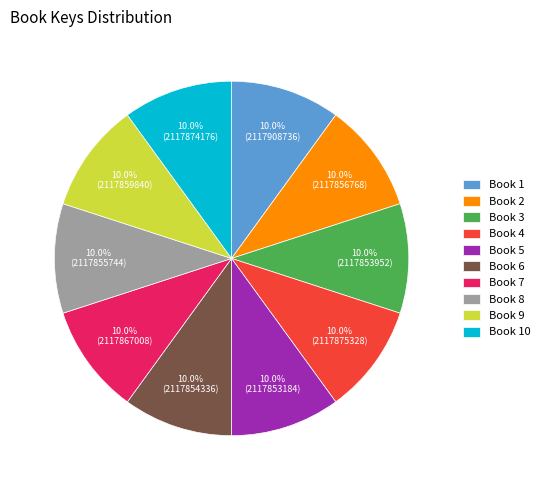

How much of the chart is everything except Book 7?

90.0%